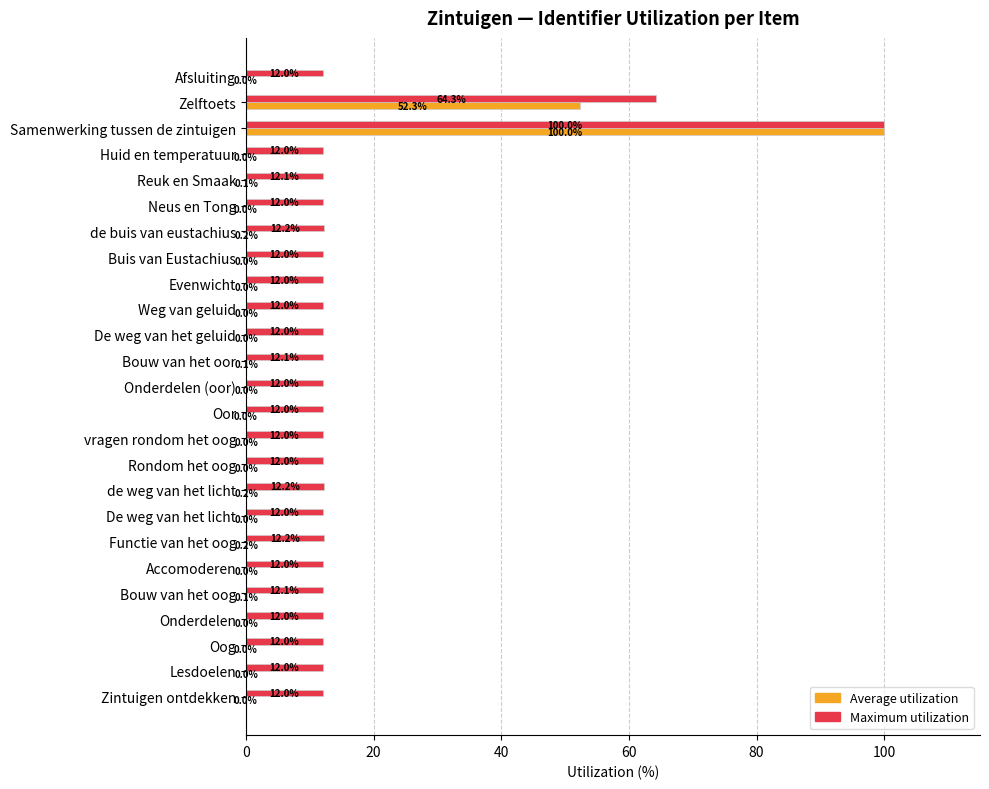

How many values in the Average utilization series exceed 0?

24